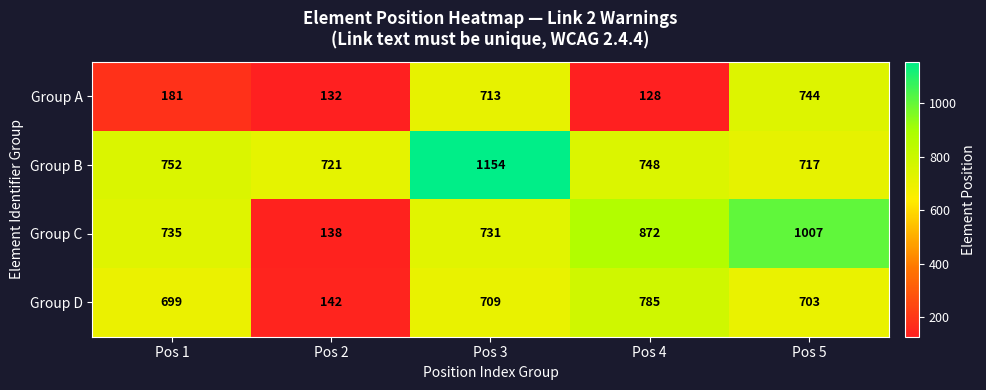

Rank the series by their average value, from lowest to highest.

Group A, Group D, Group C, Group B